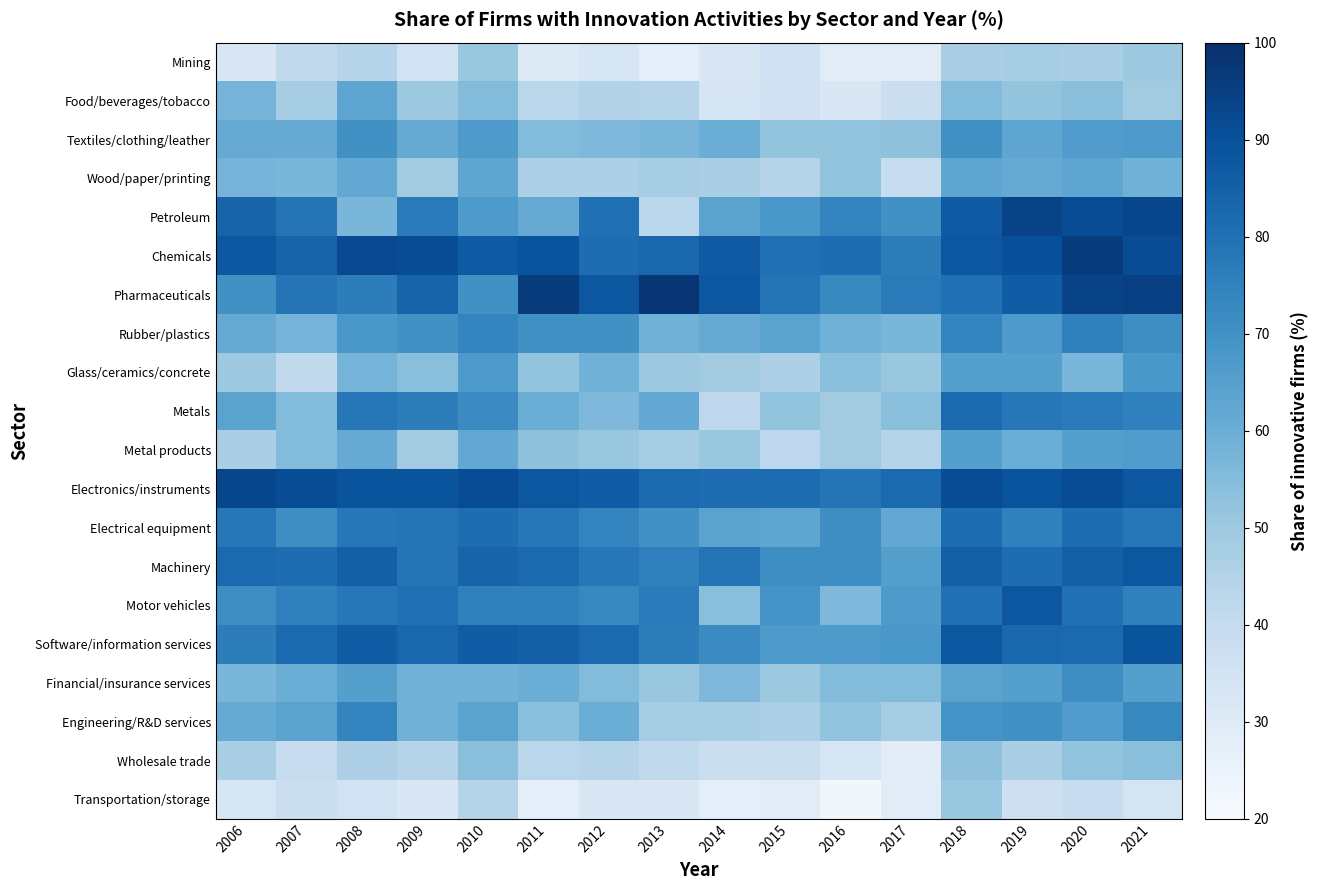

What is the difference between the highest and lowest values at 2020?

57